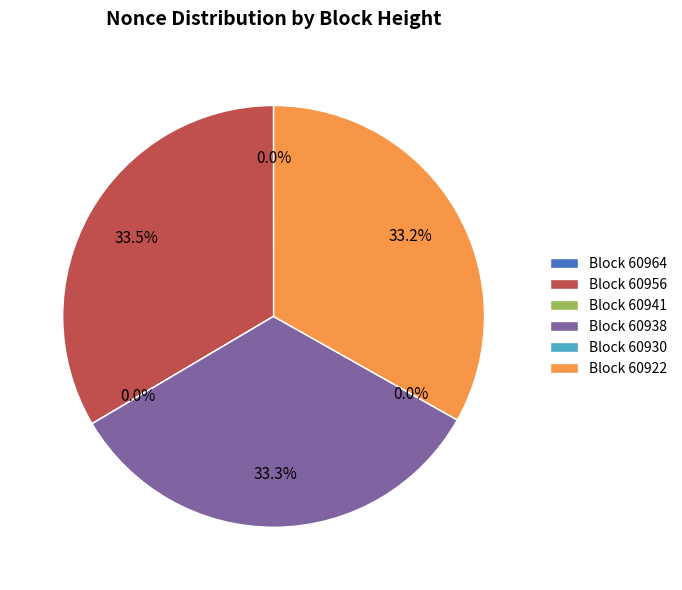

Count the number of slices in the pie.

6